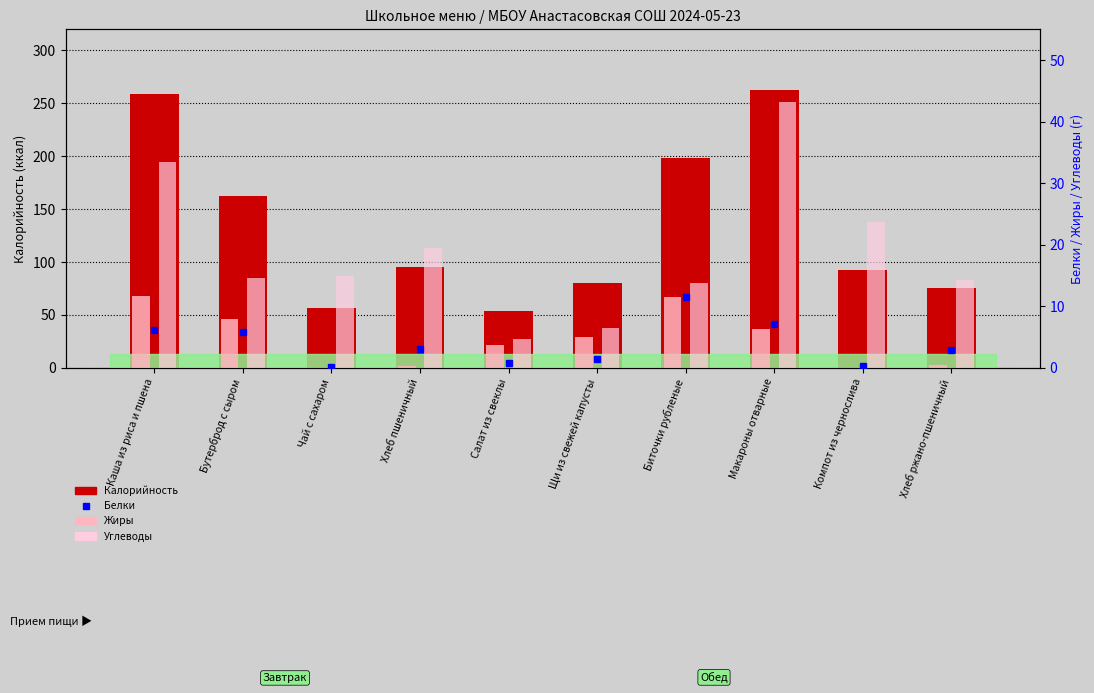

What is the difference between the Калорийность values at Бутерброд с сыром and Биточки рубленые?

35.9